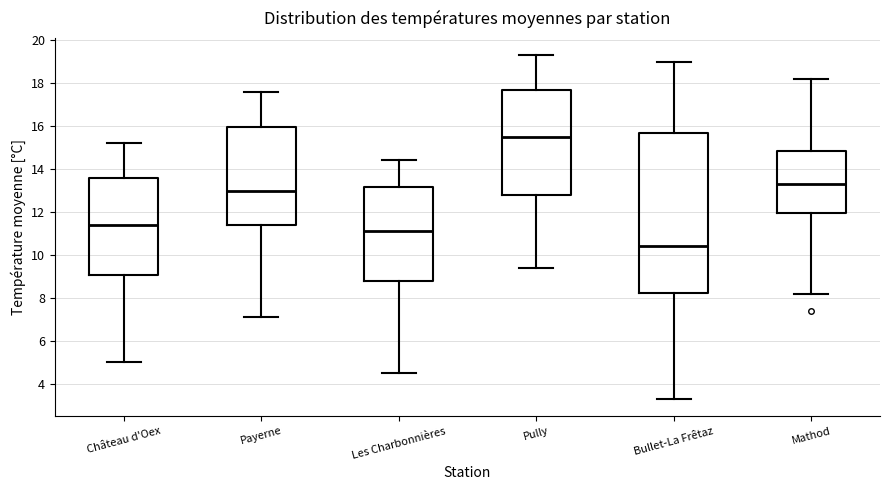

Reading left to right, transcribe this box plot: for each box, give where its median line is, the range the box spans, and where its two whiskers end, as read against the y-axis. The values are not printed on the chart, so give them approximately, as read against the axis.

Château d'Oex: median 11.4, box 9.0 to 13.6, whiskers 5.0 to 15.2
Payerne: median 13.0, box 11.4 to 16.0, whiskers 7.2 to 17.6
Les Charbonnières: median 11.2, box 8.8 to 13.2, whiskers 4.6 to 14.4
Pully: median 15.6, box 12.8 to 17.8, whiskers 9.4 to 19.4
Bullet-La Frêtaz: median 10.4, box 8.2 to 15.8, whiskers 3.4 to 19.0
Mathod: median 13.4, box 12.0 to 14.8, whiskers 8.2 to 18.2